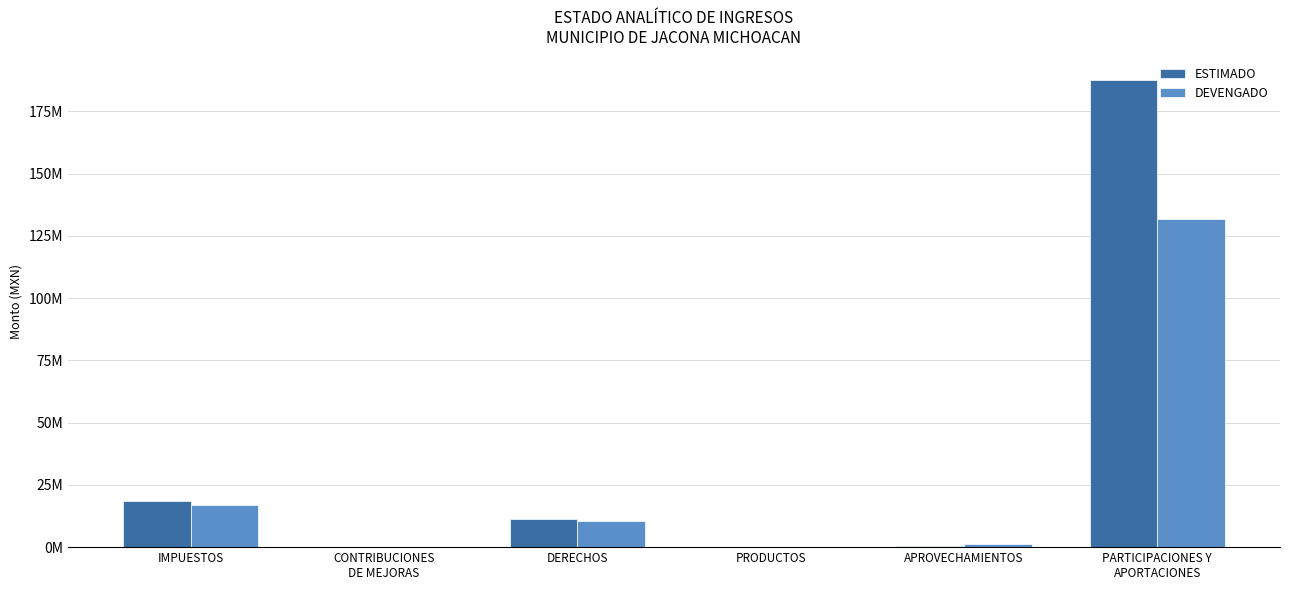

What are all the series names shown in the legend?

ESTIMADO, DEVENGADO